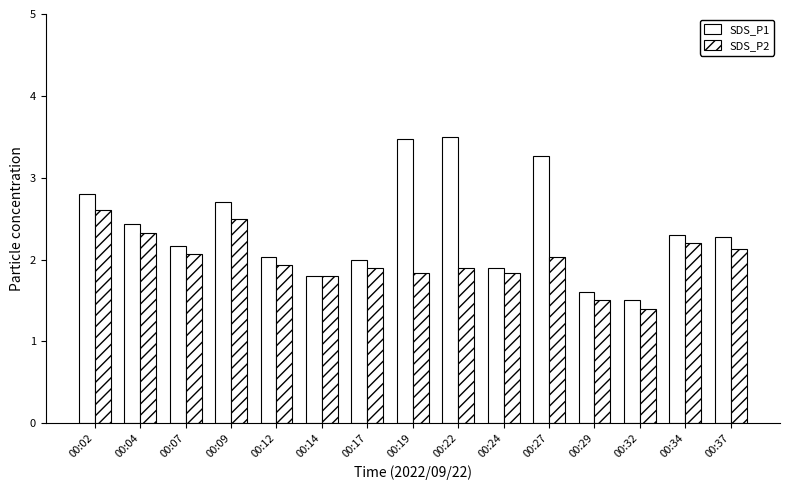

How many bars are there in each group?

2